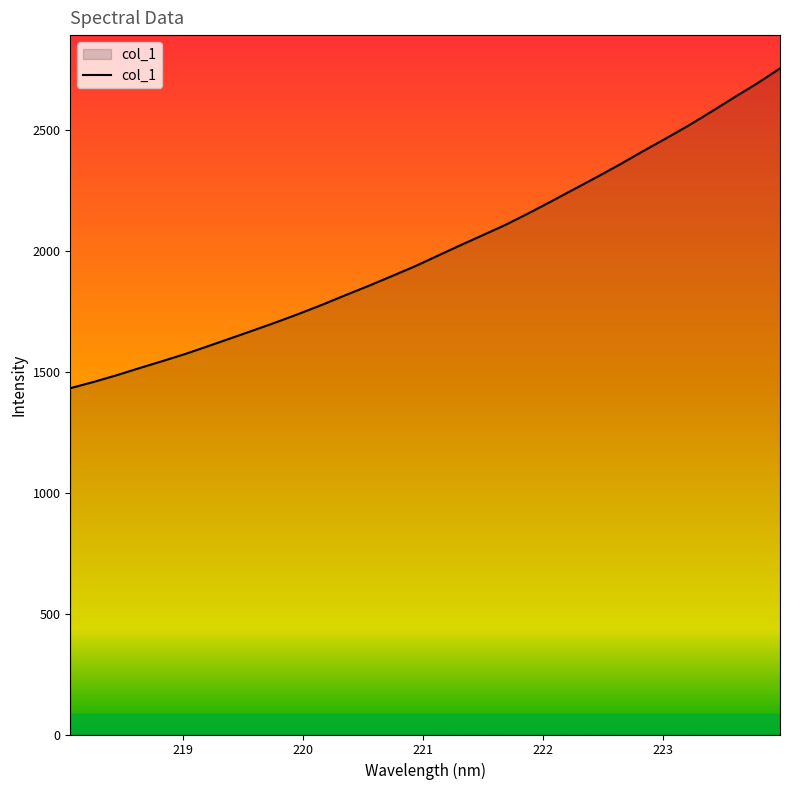

How many series are shown in this chart?

1